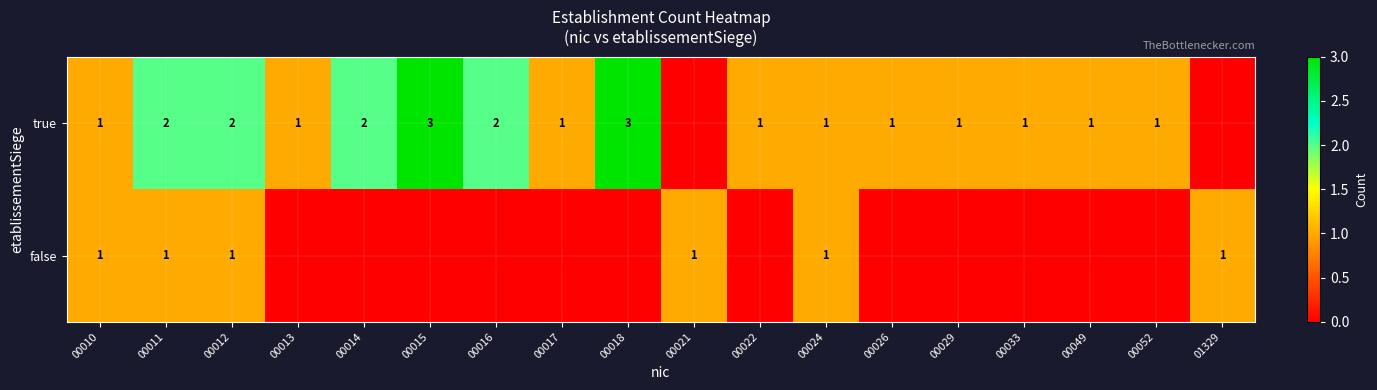

Is the value of true at 00012 greater than the value of false at 00010?

Yes